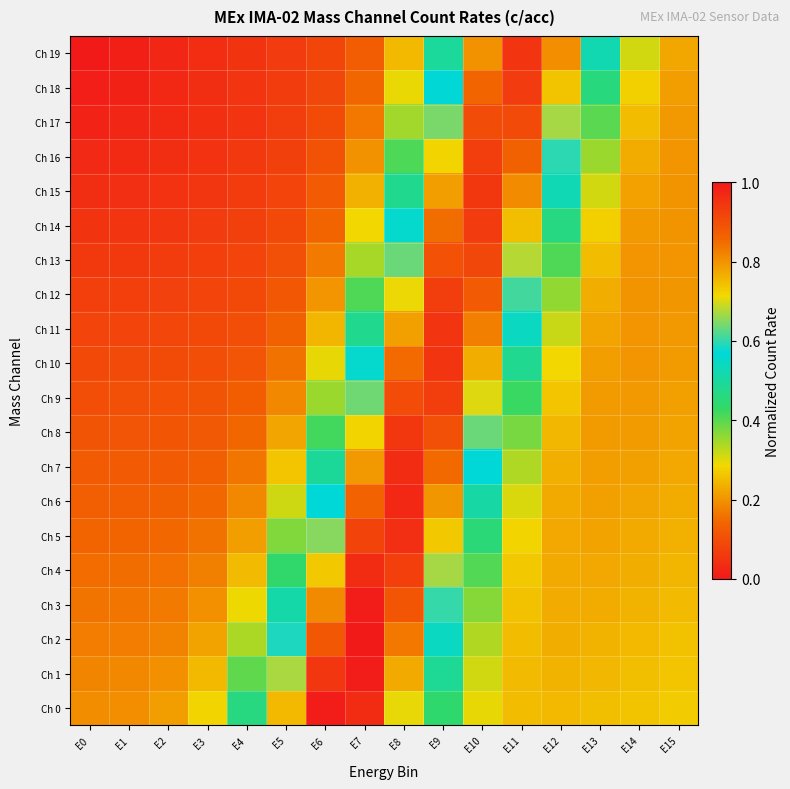

Which series has the largest range (max minus min)?

Ch 19